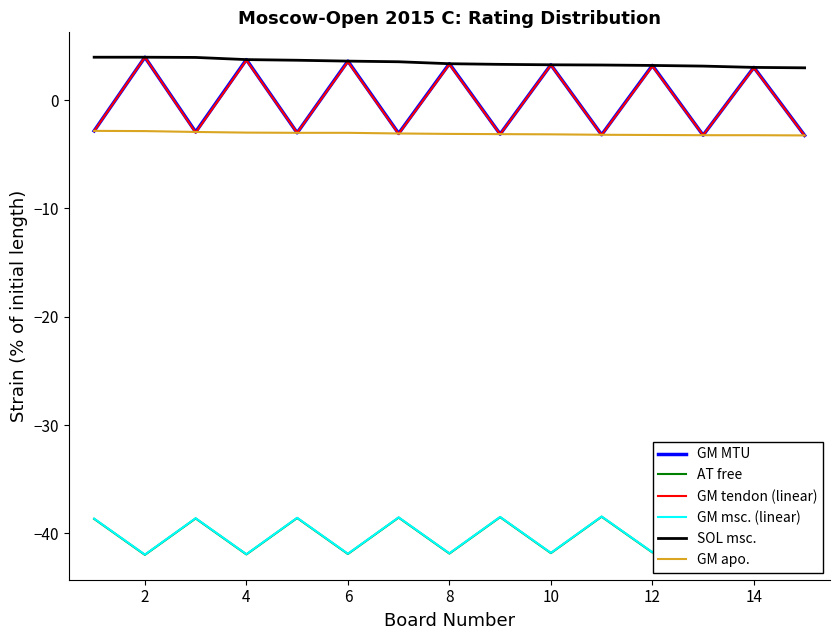

What is the lowest value of the GM msc. (linear) series?

-42.0